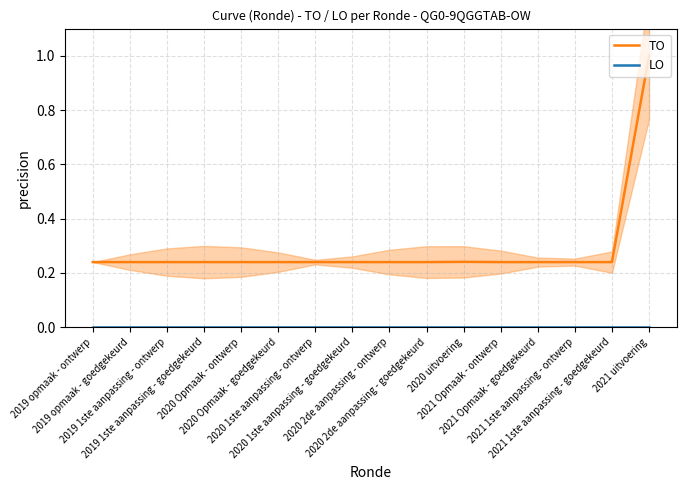

What is the label of the 7th point from the left?

2020 1ste aanpassing - ontwerp